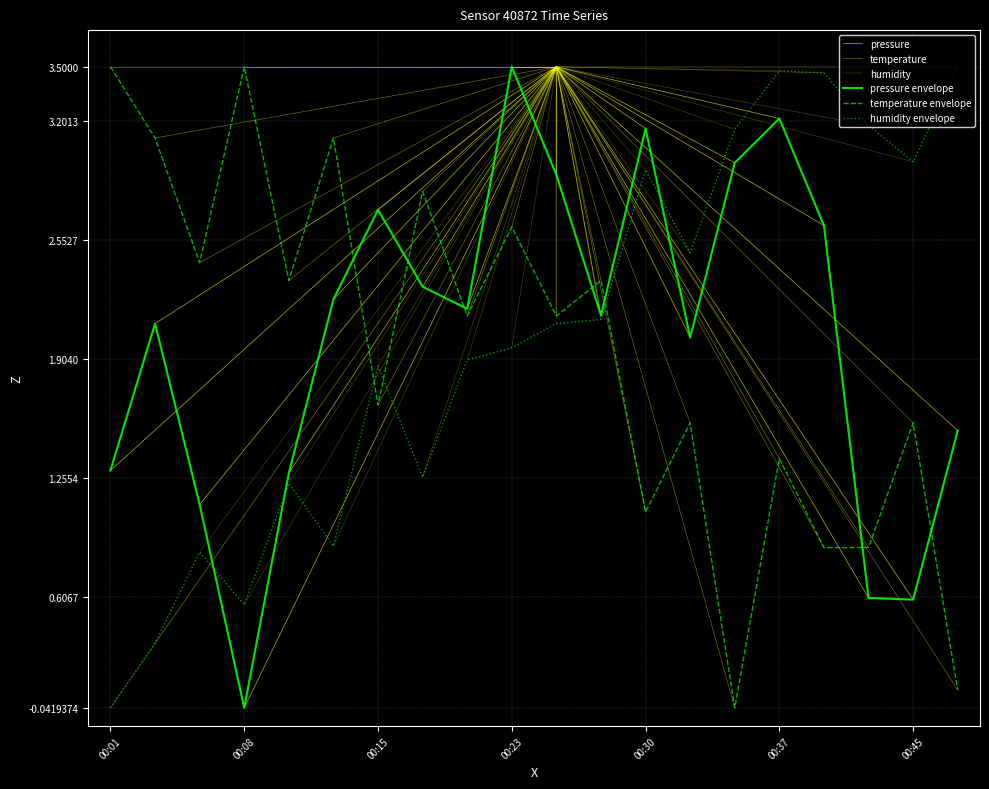

What is the difference between the maximum and minimum values in the humidity series?

3.5